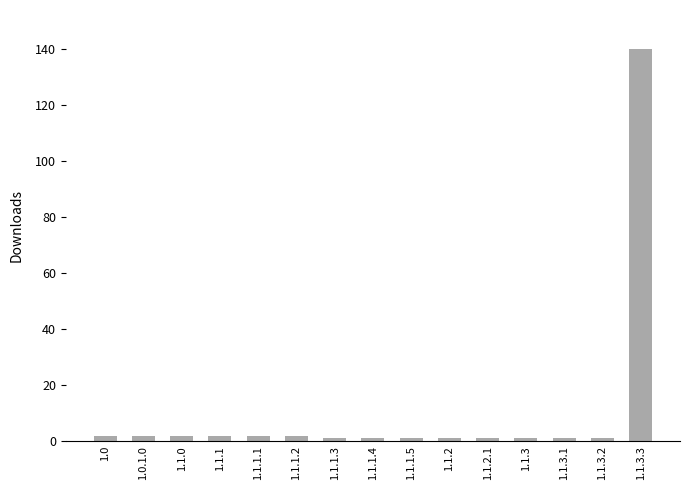

Does the chart contain stacked bars?

No